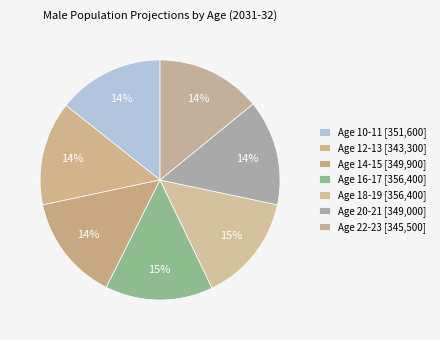

What is the largest slice in the pie chart?

Age 17